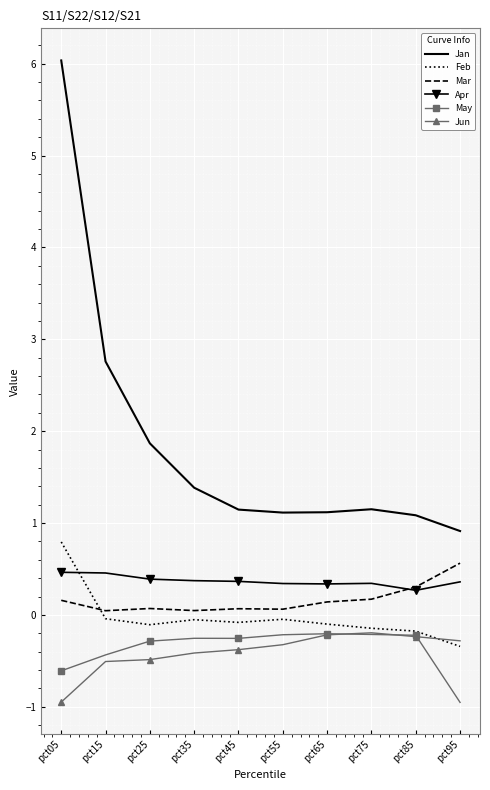

What is the minimum value for Jun?

-0.9